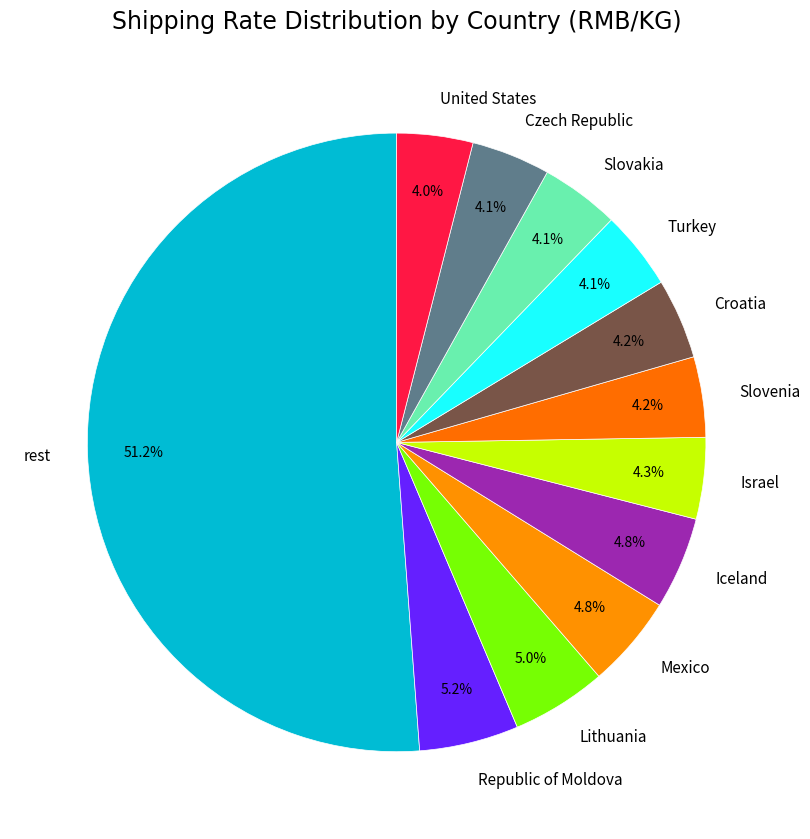

To the nearest percent, what is the difference between the largest and smallest slice percentages?

47%